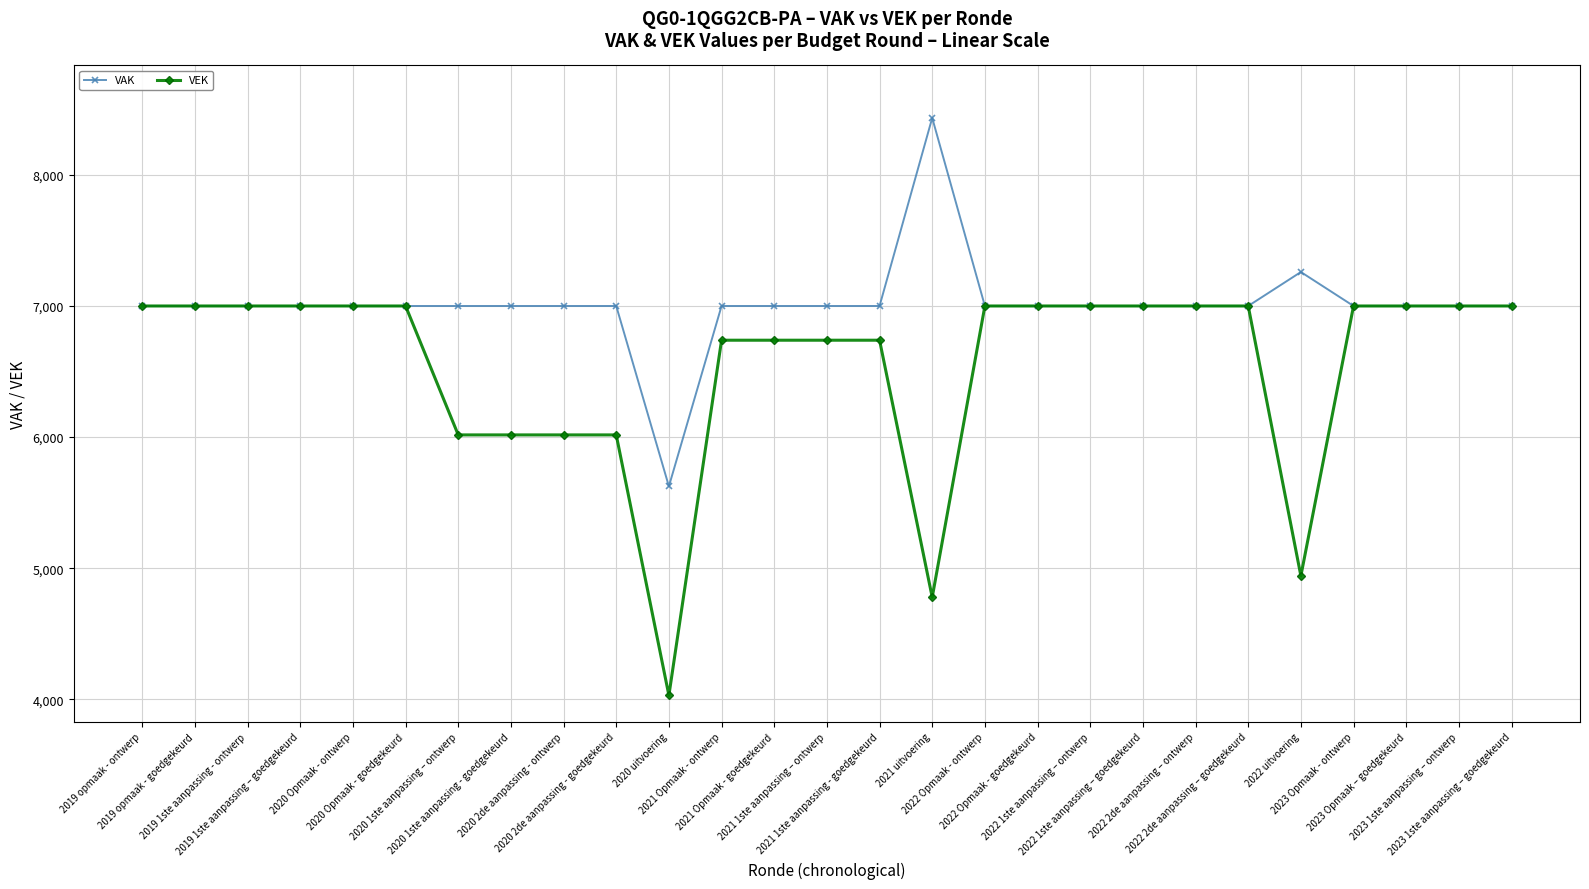

What is the greatest value displayed?

8434